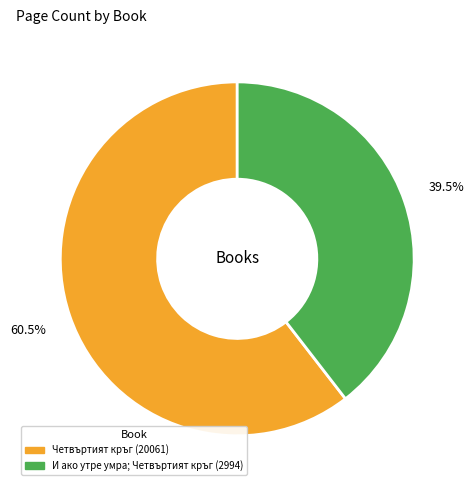

To the nearest percent, what is the difference between the largest and smallest slice percentages?

21%